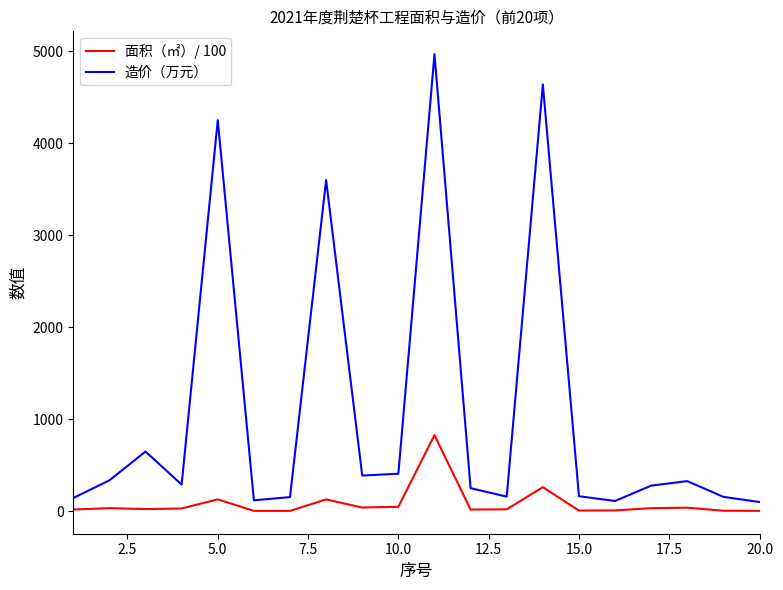

Rank the series by their average value, from highest to lowest.

造价（万元）, 面积（㎡）/ 100